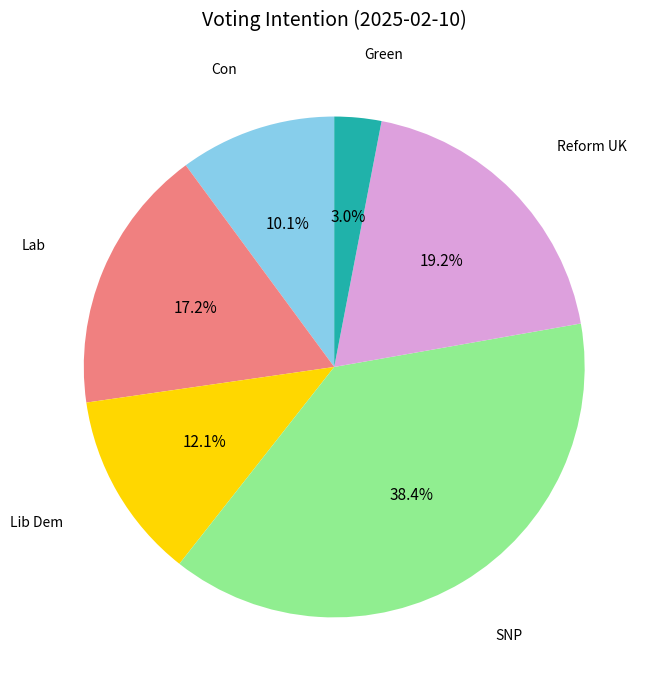

To the nearest percent, what is the difference between the largest and smallest slice percentages?

35%